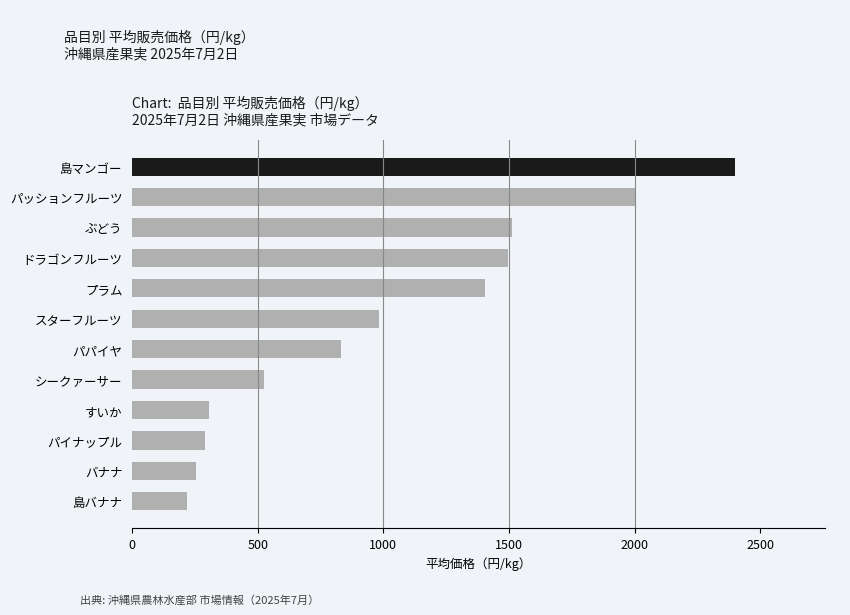

What is the smallest value displayed?

218.1